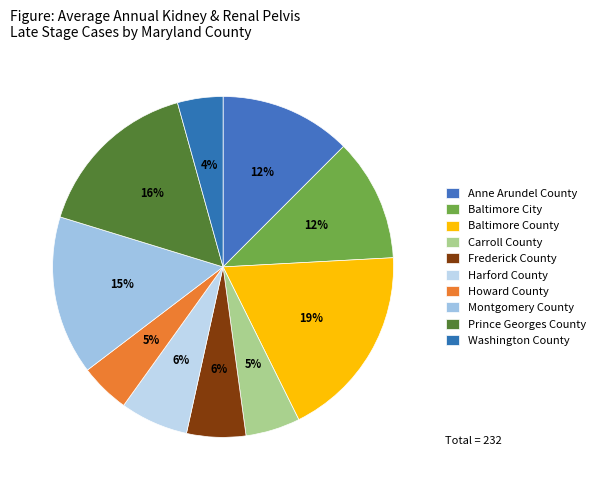

Count the number of slices in the pie.

10